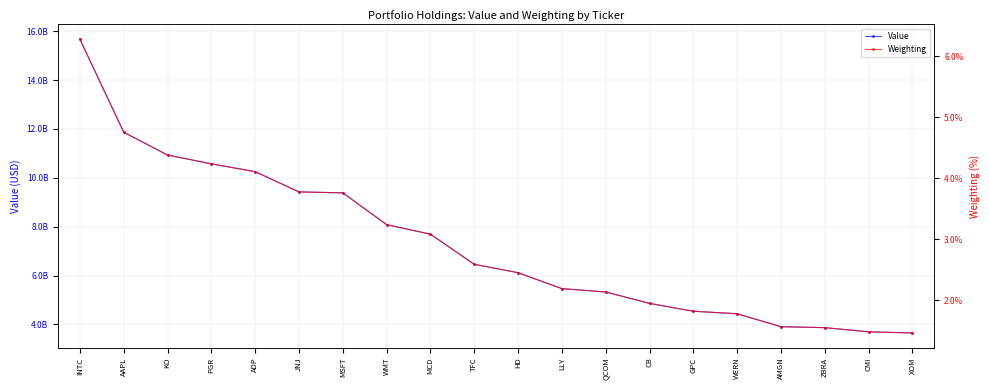

True or false: Value has more than 1 points higher than both neighbors.

False